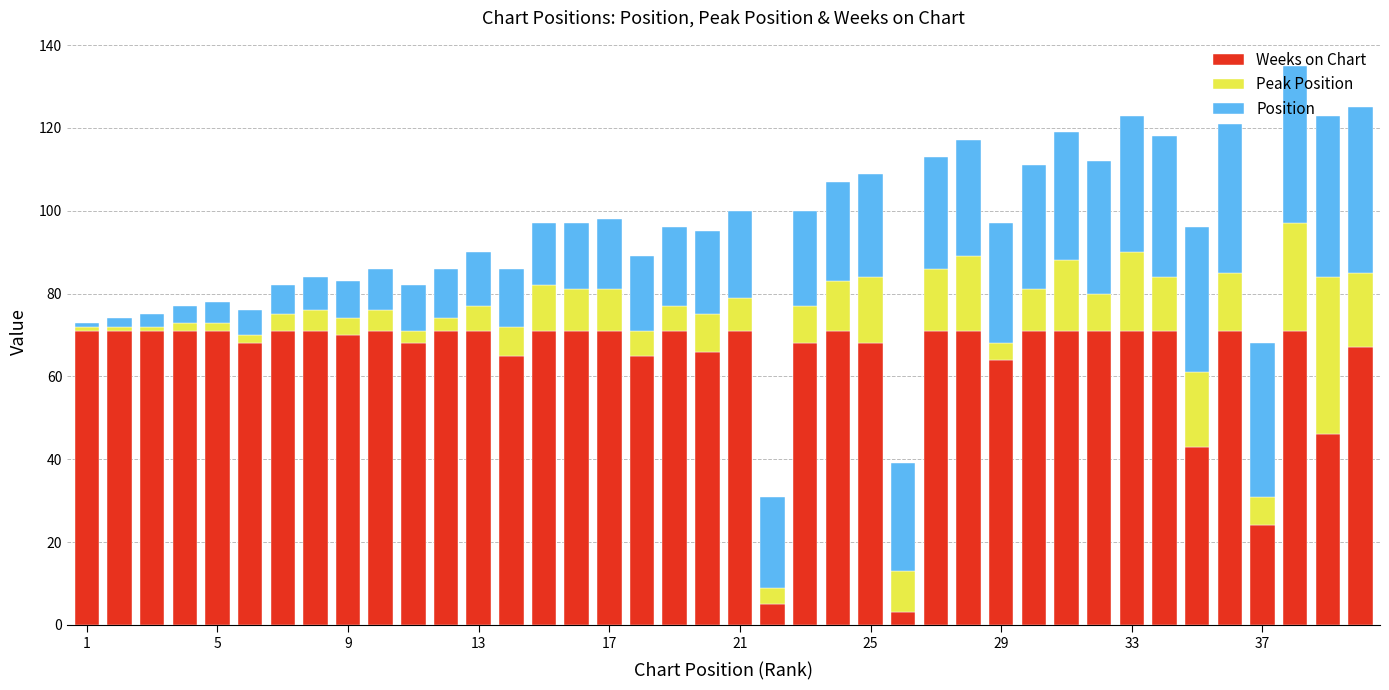

What is the sum of all Weeks on Chart values?

2565